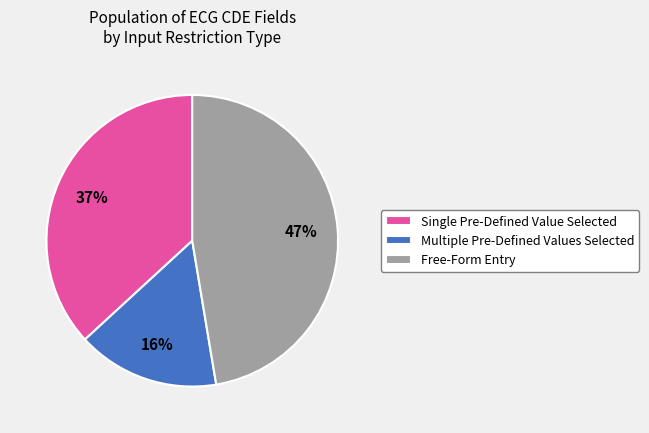

Does any single category account for the majority?

No